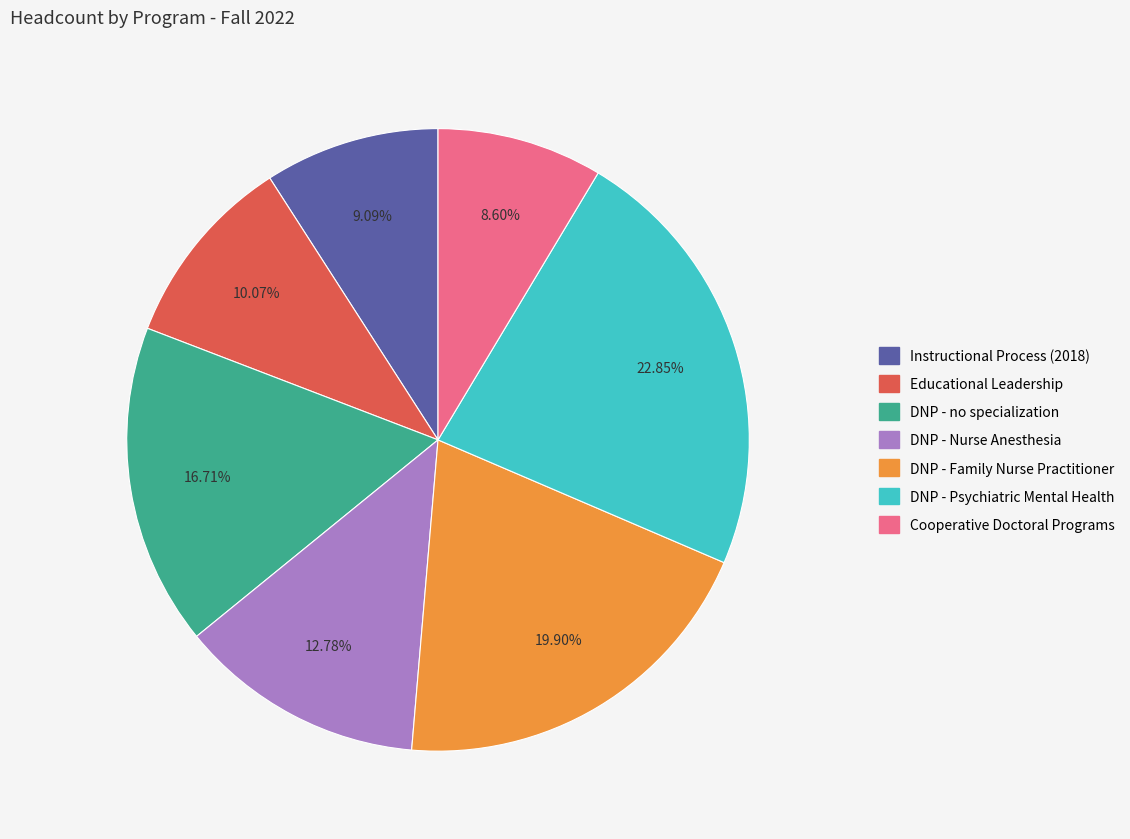

Count the number of slices in the pie.

7